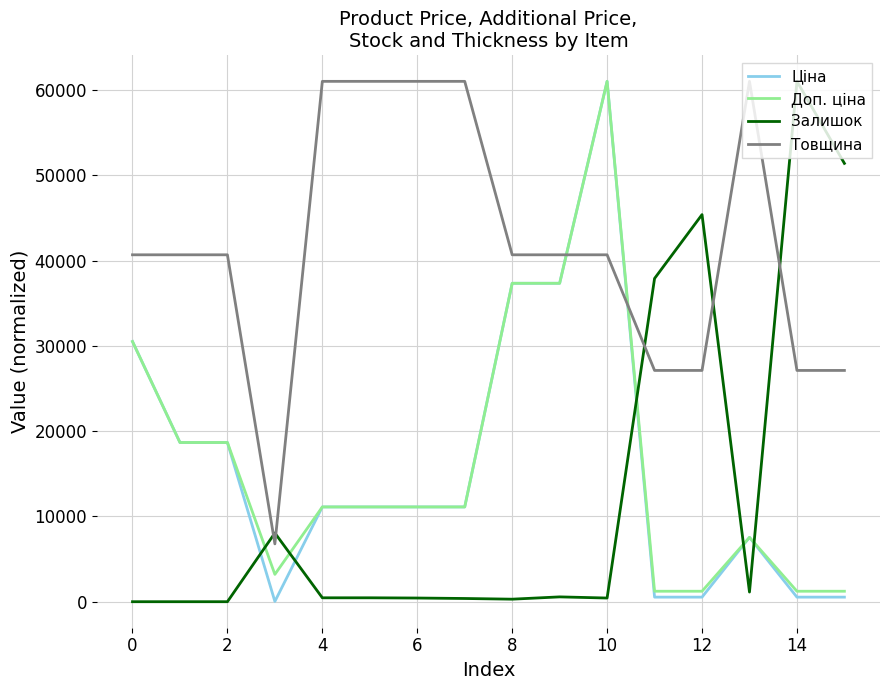

What is the difference between the maximum and second lowest values in the Доп. ціна series?

59797.5